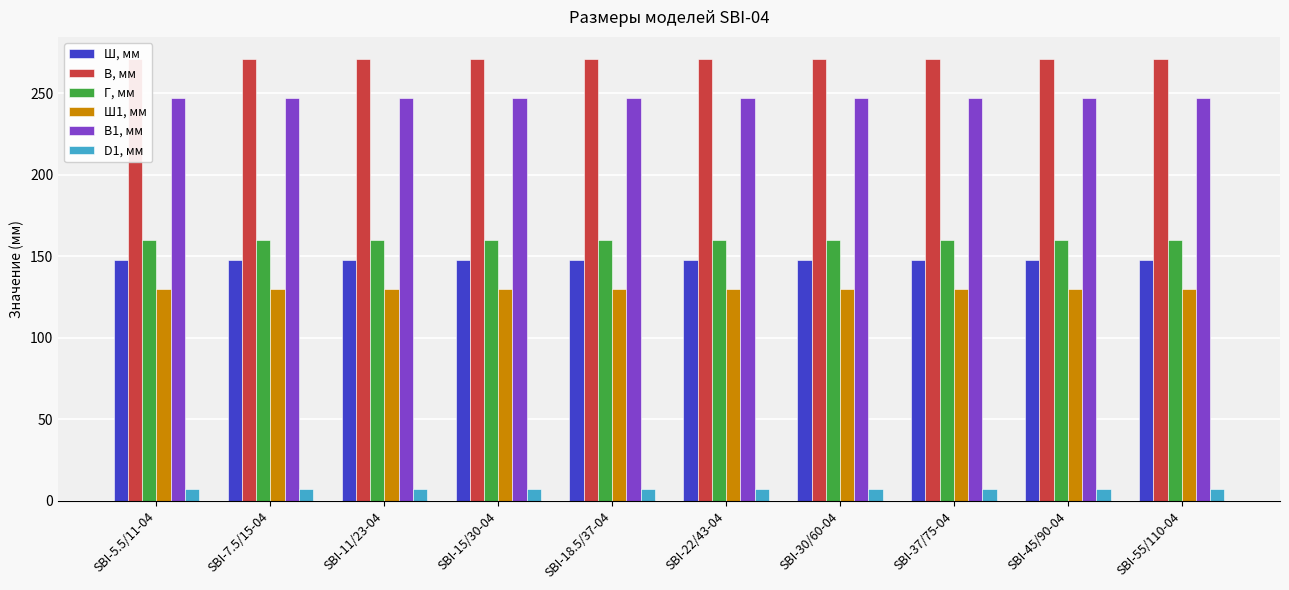

Which series has the largest total across all categories?

В, мм